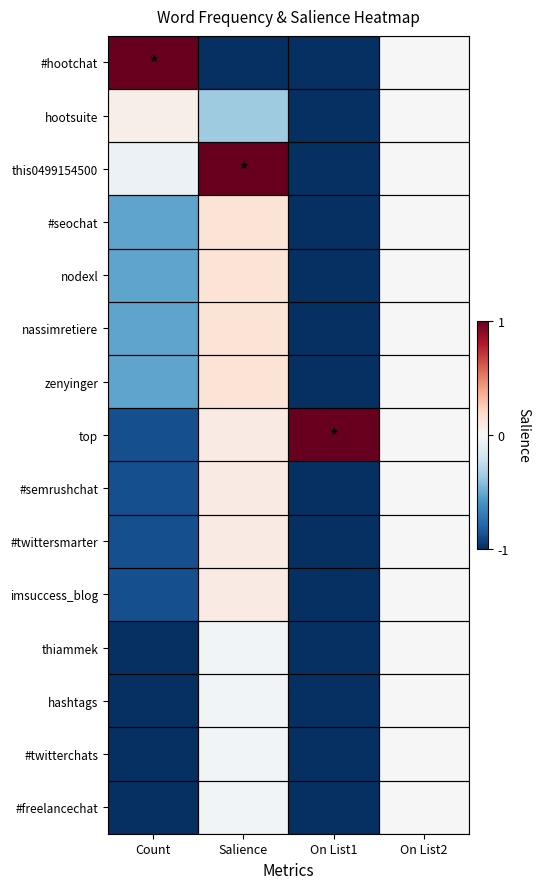

Reading left to right, transcribe all the data shown in this chart.

#hootchat: Count=1.0	Salience=-1.0	On List1=-1.0	On List2=0.0
hootsuite: Count=0.1	Salience=-0.4	On List1=-1.0	On List2=0.0
this0499154500: Count=-0.1	Salience=1.0	On List1=-1.0	On List2=0.0
#seochat: Count=-0.5	Salience=0.1	On List1=-1.0	On List2=0.0
nodexl: Count=-0.5	Salience=0.1	On List1=-1.0	On List2=0.0
nassimretiere: Count=-0.5	Salience=0.1	On List1=-1.0	On List2=0.0
zenyinger: Count=-0.5	Salience=0.1	On List1=-1.0	On List2=0.0
top: Count=-0.9	Salience=0.1	On List1=1.0	On List2=0.0
#semrushchat: Count=-0.9	Salience=0.1	On List1=-1.0	On List2=0.0
#twittersmarter: Count=-0.9	Salience=0.1	On List1=-1.0	On List2=0.0
imsuccess_blog: Count=-0.9	Salience=0.1	On List1=-1.0	On List2=0.0
thiammek: Count=-1.0	Salience=-0.0	On List1=-1.0	On List2=0.0
hashtags: Count=-1.0	Salience=-0.0	On List1=-1.0	On List2=0.0
#twitterchats: Count=-1.0	Salience=-0.0	On List1=-1.0	On List2=0.0
#freelancechat: Count=-1.0	Salience=-0.0	On List1=-1.0	On List2=0.0